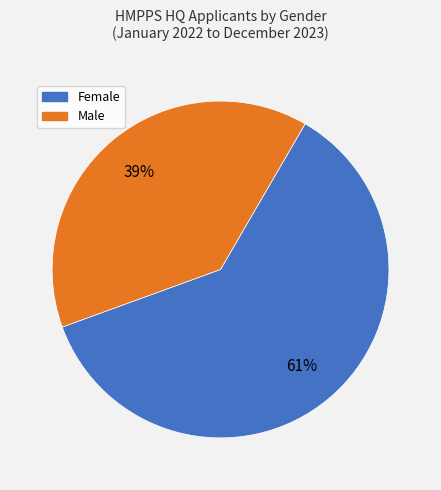

To the nearest percent, what is the average slice percentage?

50%